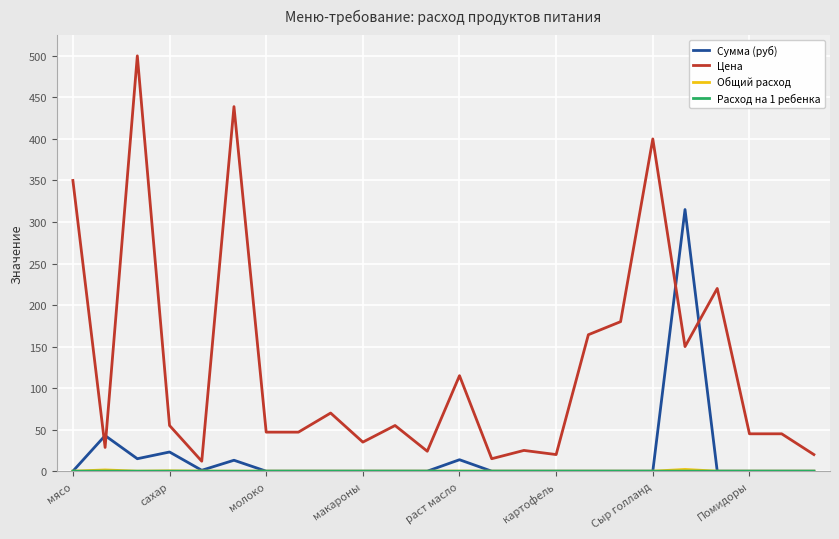

What is the maximum value shown in the chart?

500.0